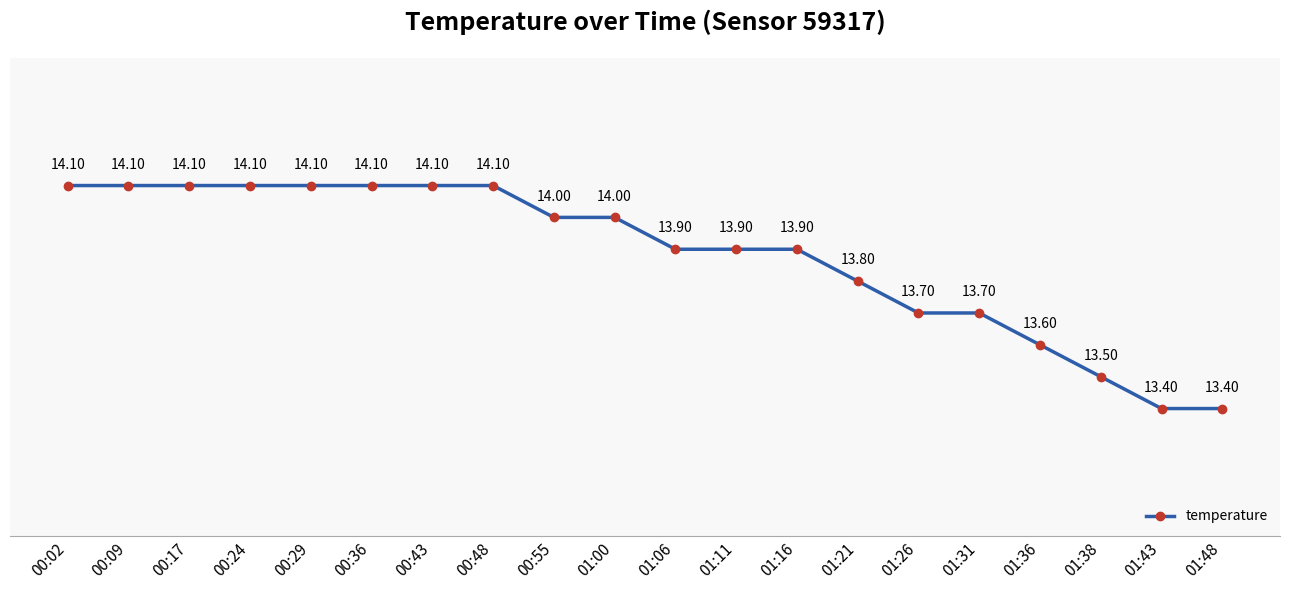

The chart shows a value of 22.2 at 01:26. True or false?

False